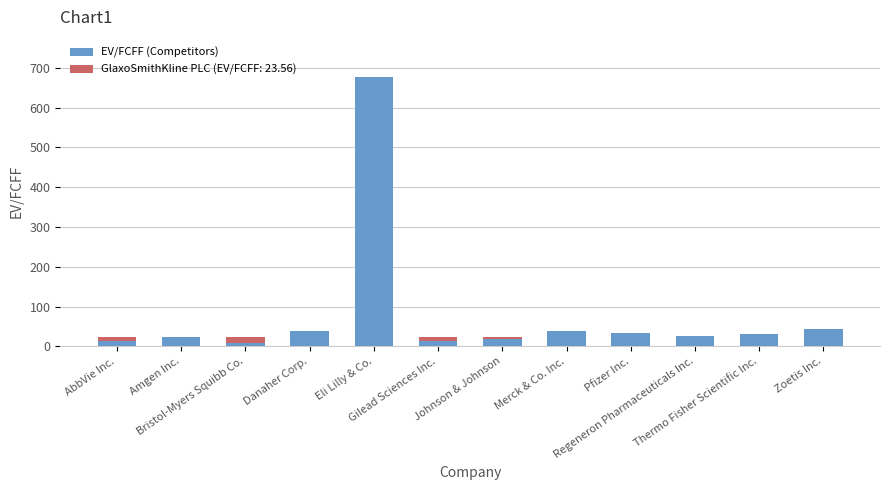

Count the number of categories in the chart.

12